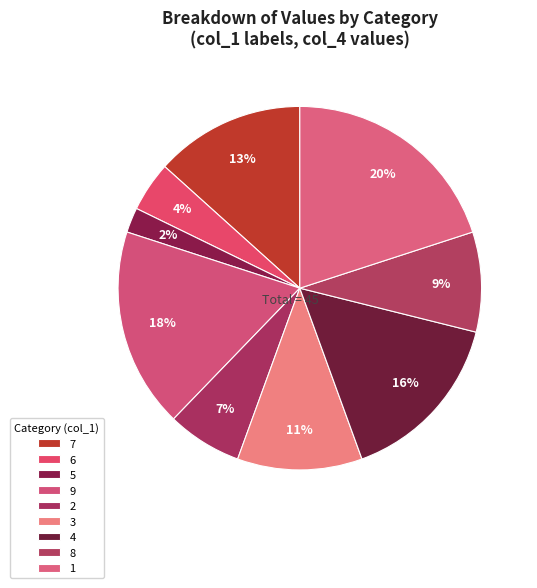

Approximately how many times larger is the value at 2 compared to 4?

0.4